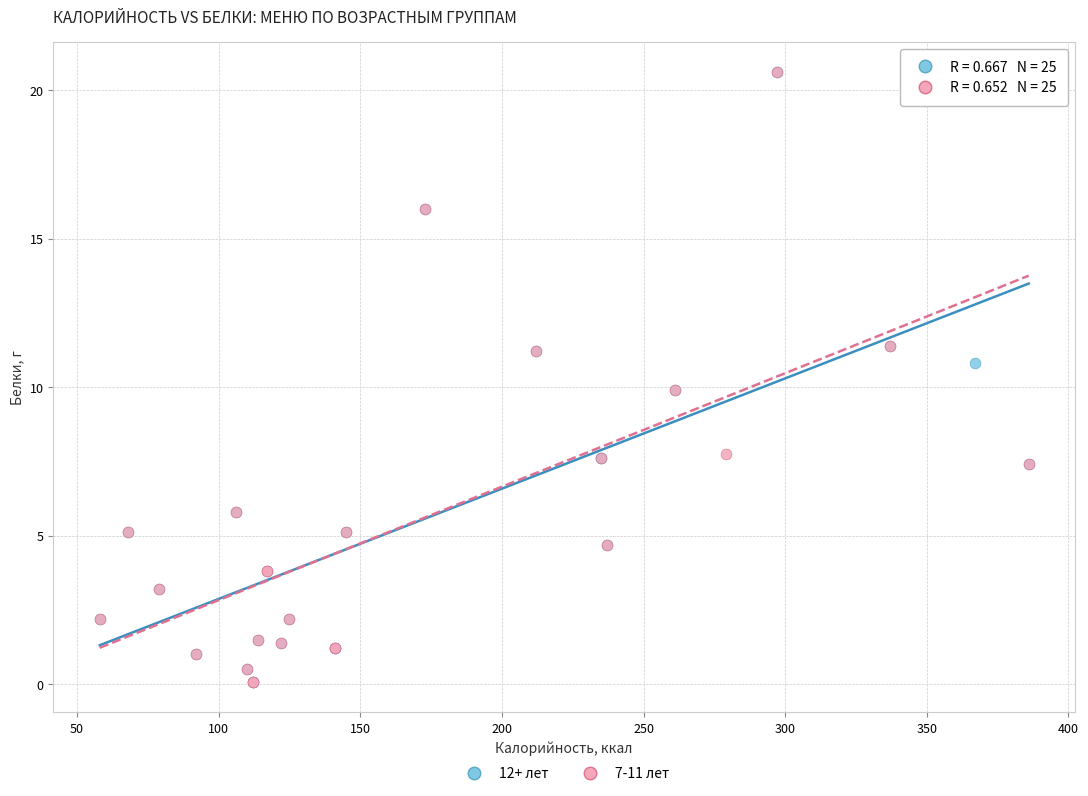

What are all the series names shown in the legend?

12+ лет, 7-11 лет